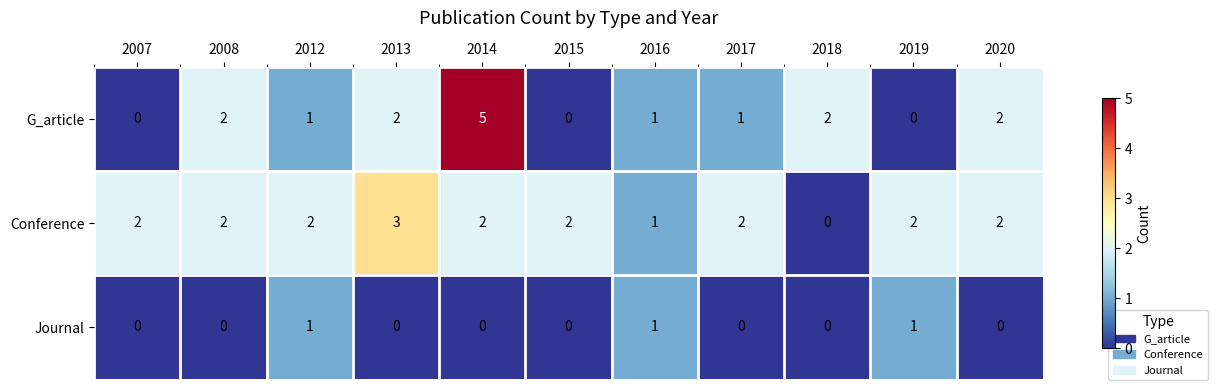

What is the difference between the maximum and minimum values in the G_article series?

5